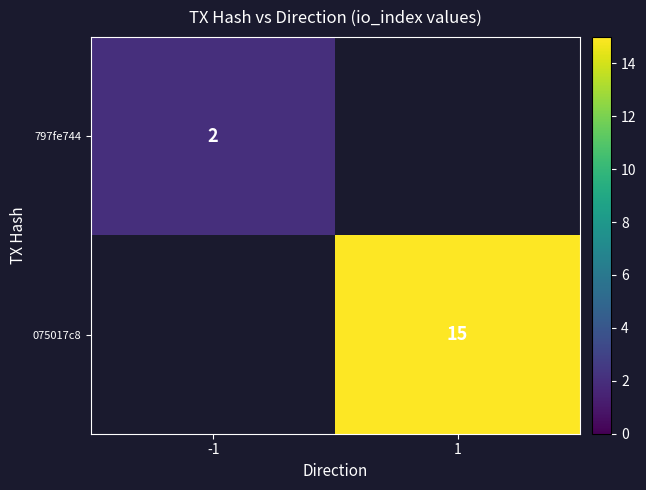

The value of 075017c8 at 1 is 15. True or false?

True